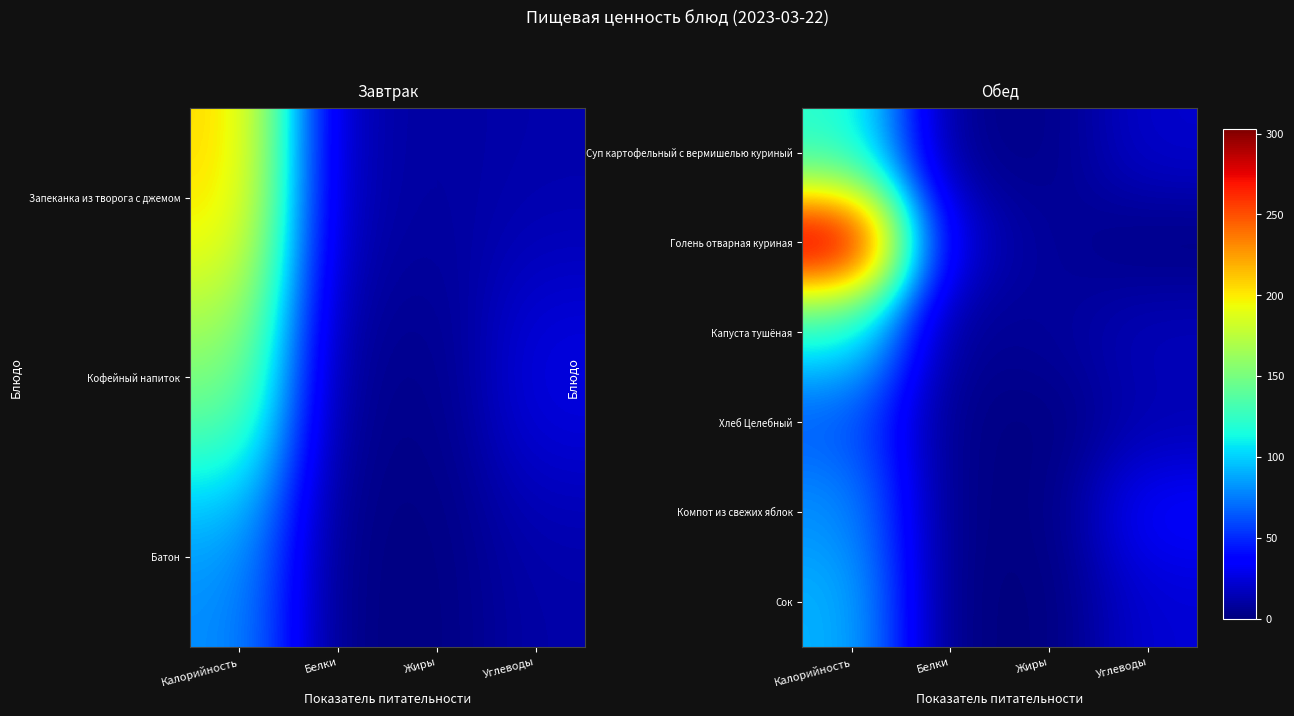

At which category is the sum across all series the highest?

Калорийность